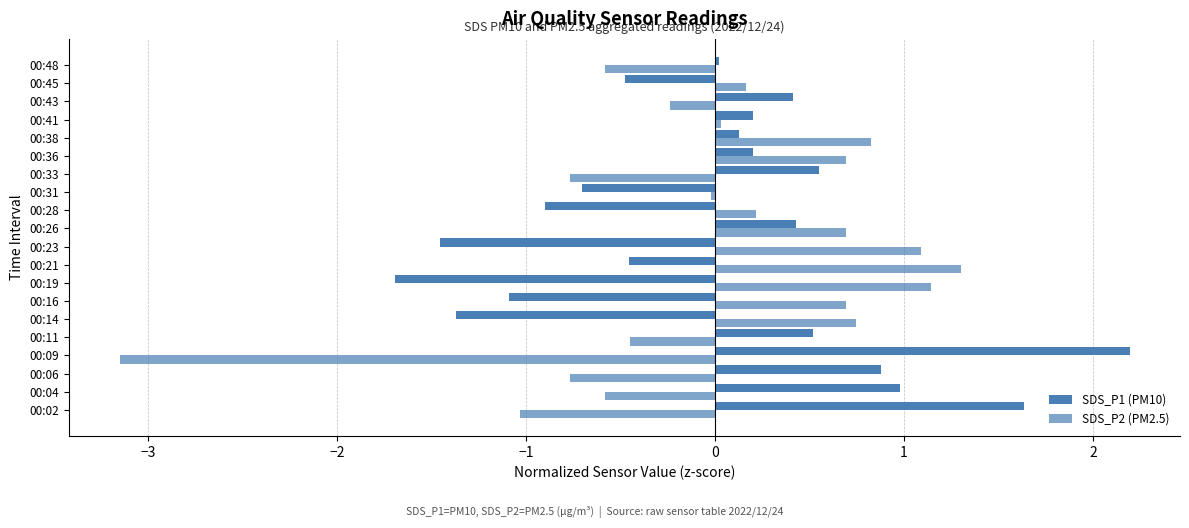

What position from the left is 2?

7